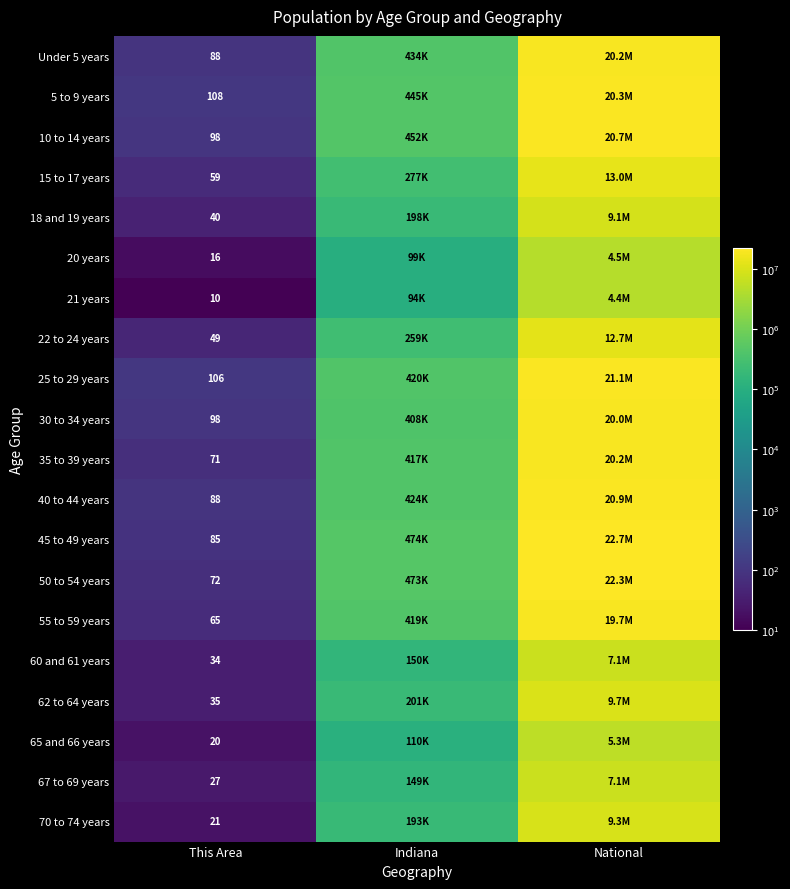

At how many categories does at least one series exceed 2238453?

1